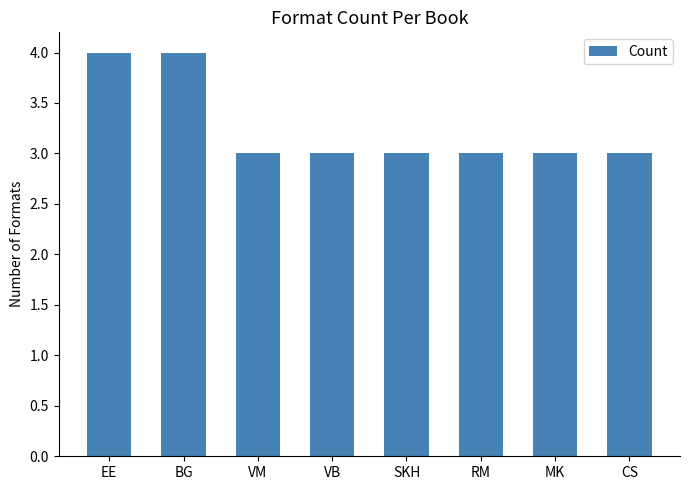

What is the greatest value displayed?

4